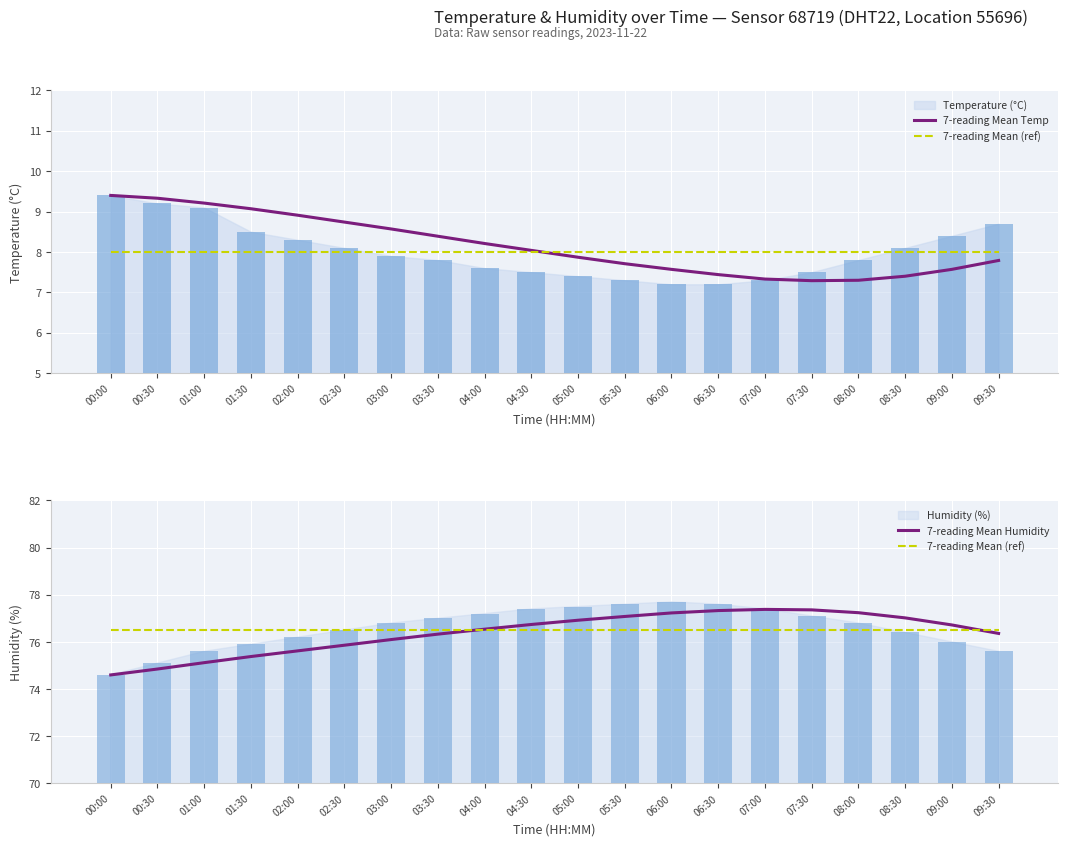

What is the label of the 16th bar from the left?

07:30